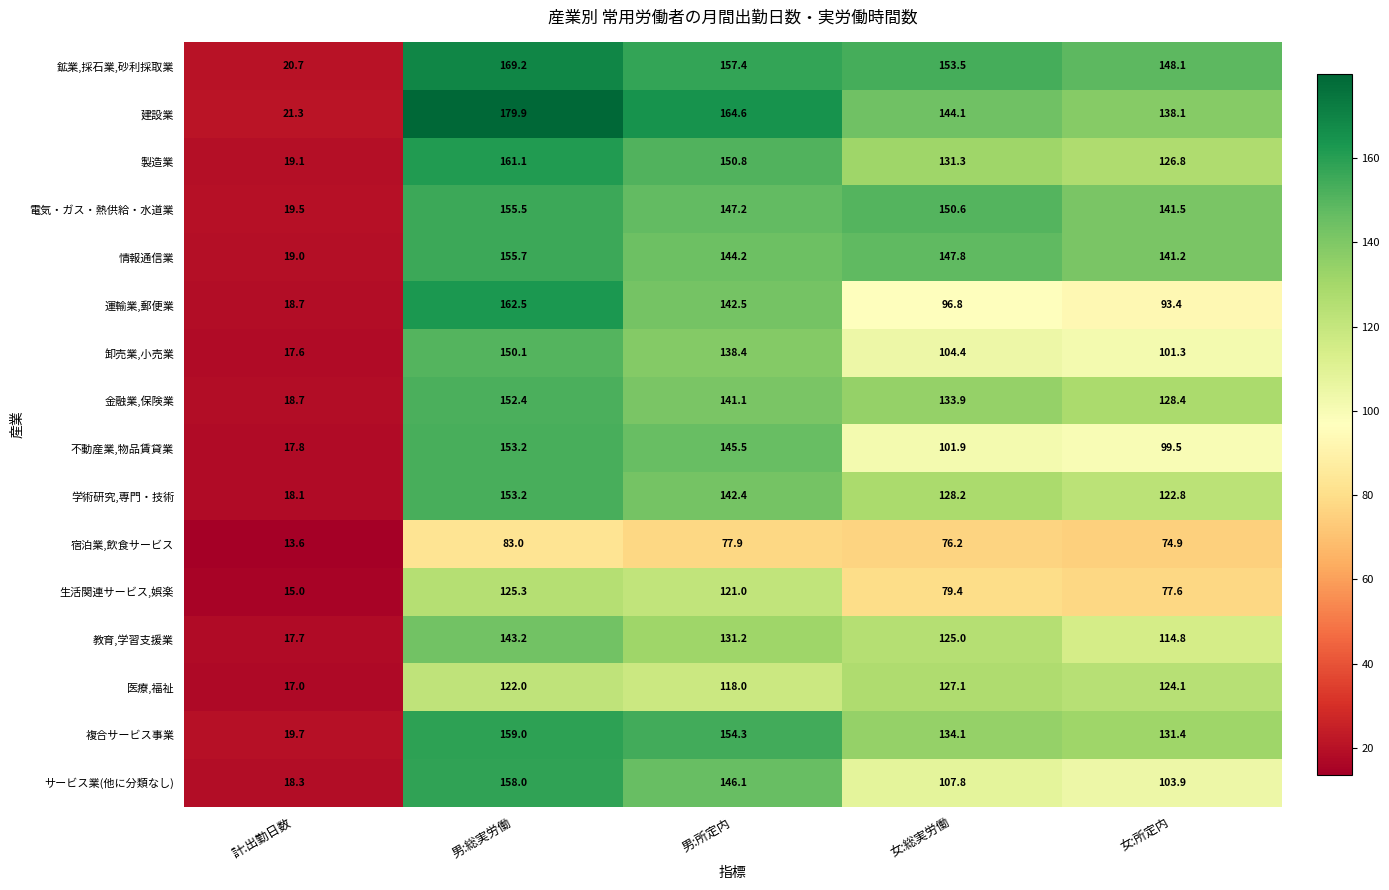

What value does the 卸売業,小売業 series have at 男:所定内?

138.4